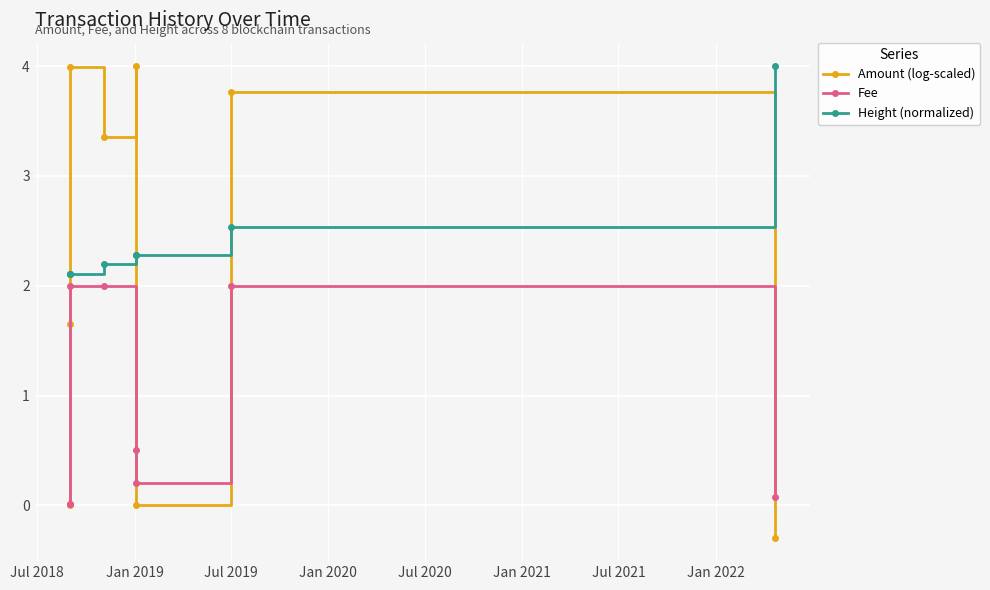

What is the minimum value shown in the chart?

-0.3